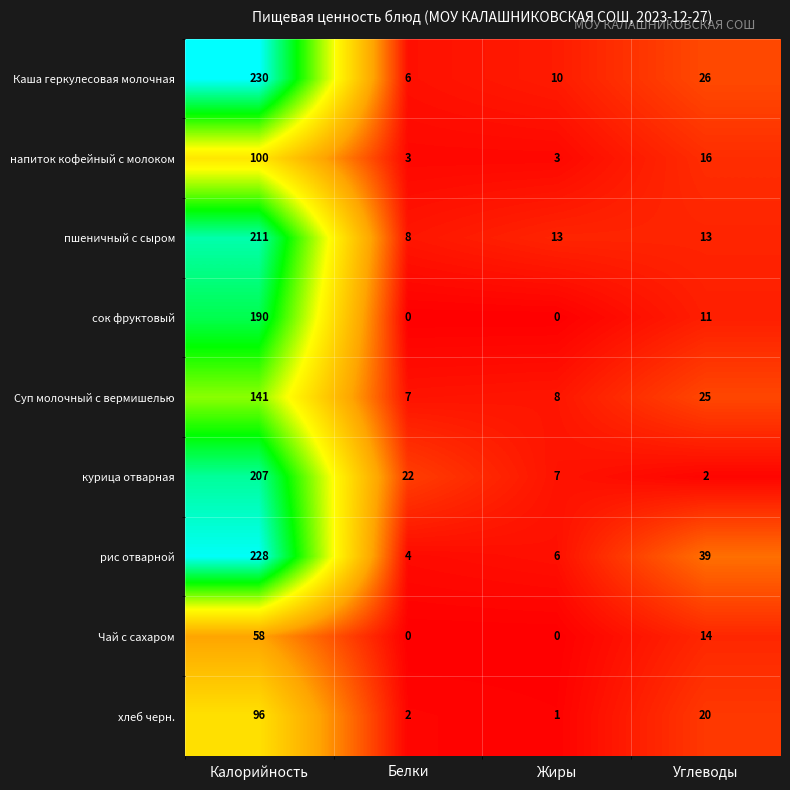

What is the greatest value displayed?

230